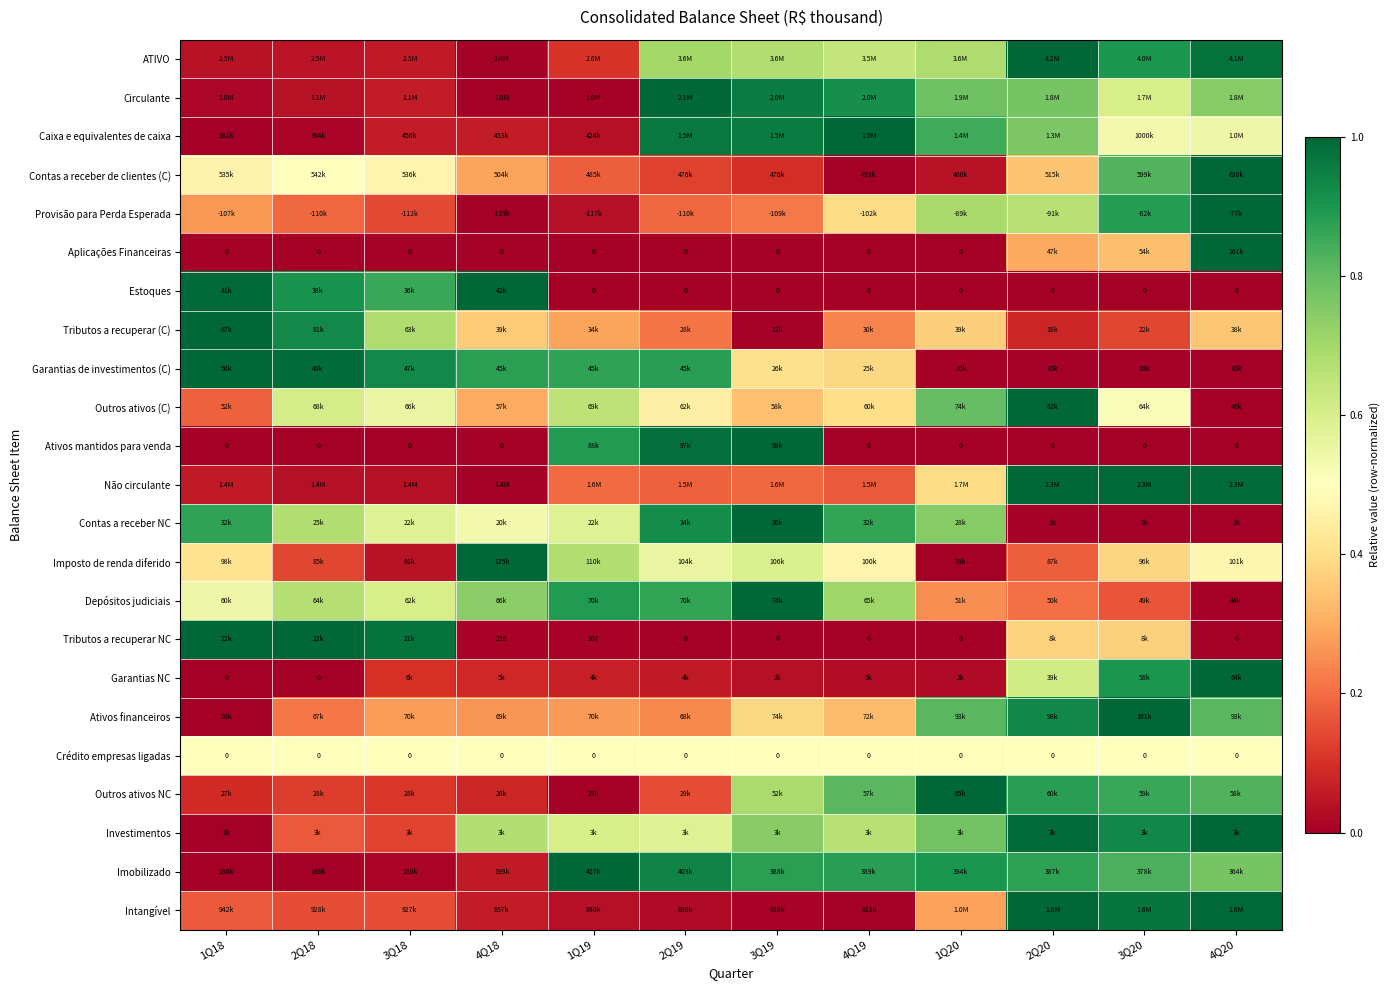

Rank the series at 2Q19 from highest to lowest value.

Circulante, Ativos mantidos para venda, Caixa e equivalentes de caixa, Imobilizado, Contas a receber NC, Garantias de investimentos (C), Depósitos judiciais, ATIVO, Investimentos, Imposto de renda diferido, Crédito empresas ligadas, Outros ativos (C), Ativos financeiros, Tributos a recuperar (C), Provisão para Perda Esperada, Não circulante, Outros ativos NC, Contas a receber de clientes (C), Garantias NC, Intangível, Aplicações Financeiras, Estoques, Tributos a recuperar NC